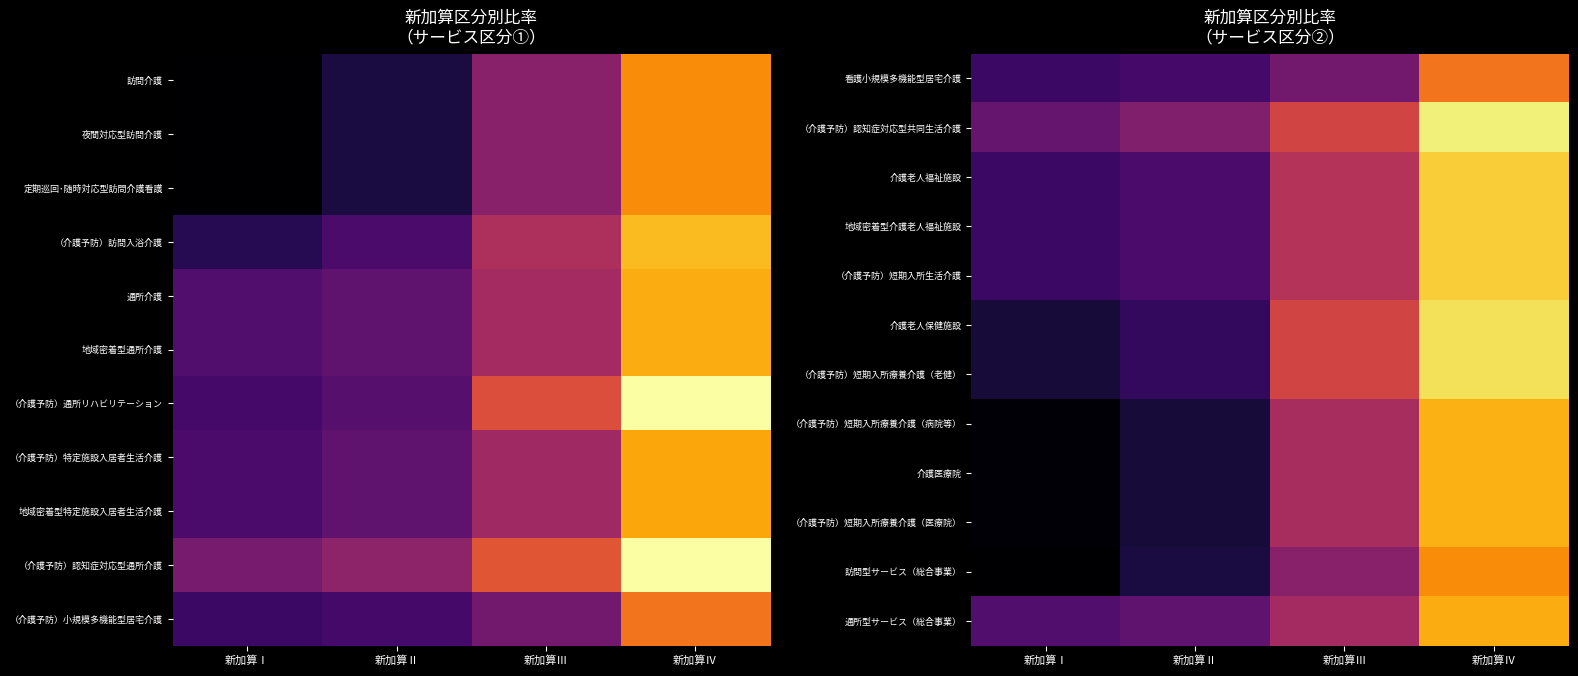

The 介護老人保健施設 series shows 0.1 at 新加算Ⅳ. True or false?

False